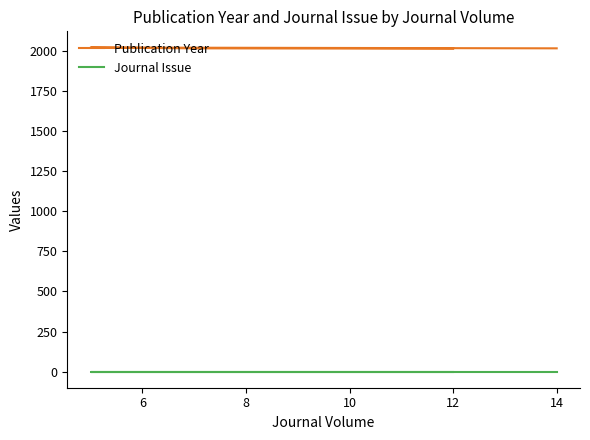

True or false: Publication Year has more than 0 points higher than both neighbors.

True